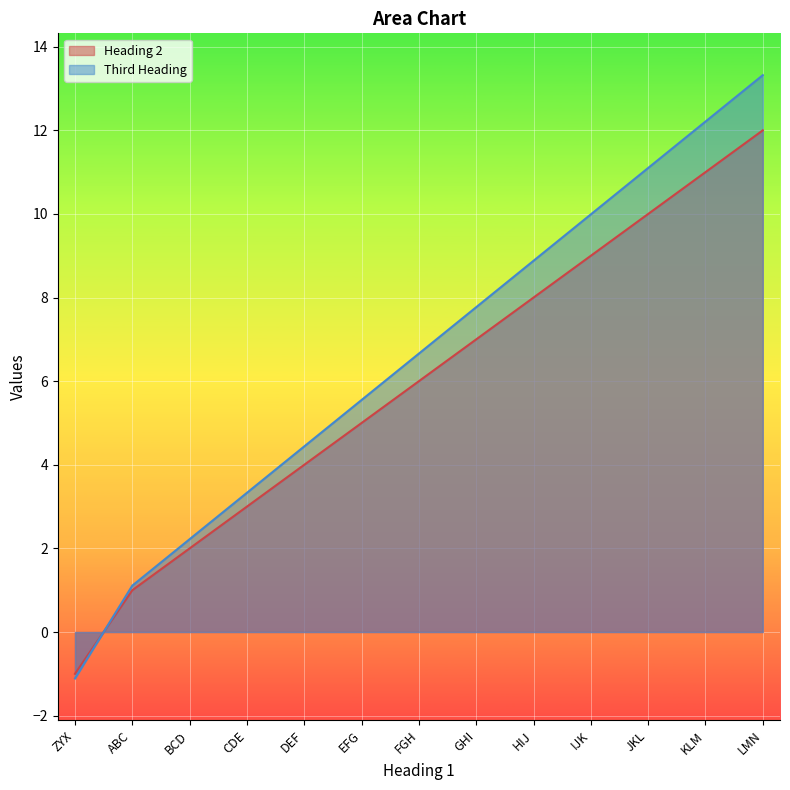

Between which two adjacent categories do Third Heading and Heading 2 first intersect?

ZYX and ABC